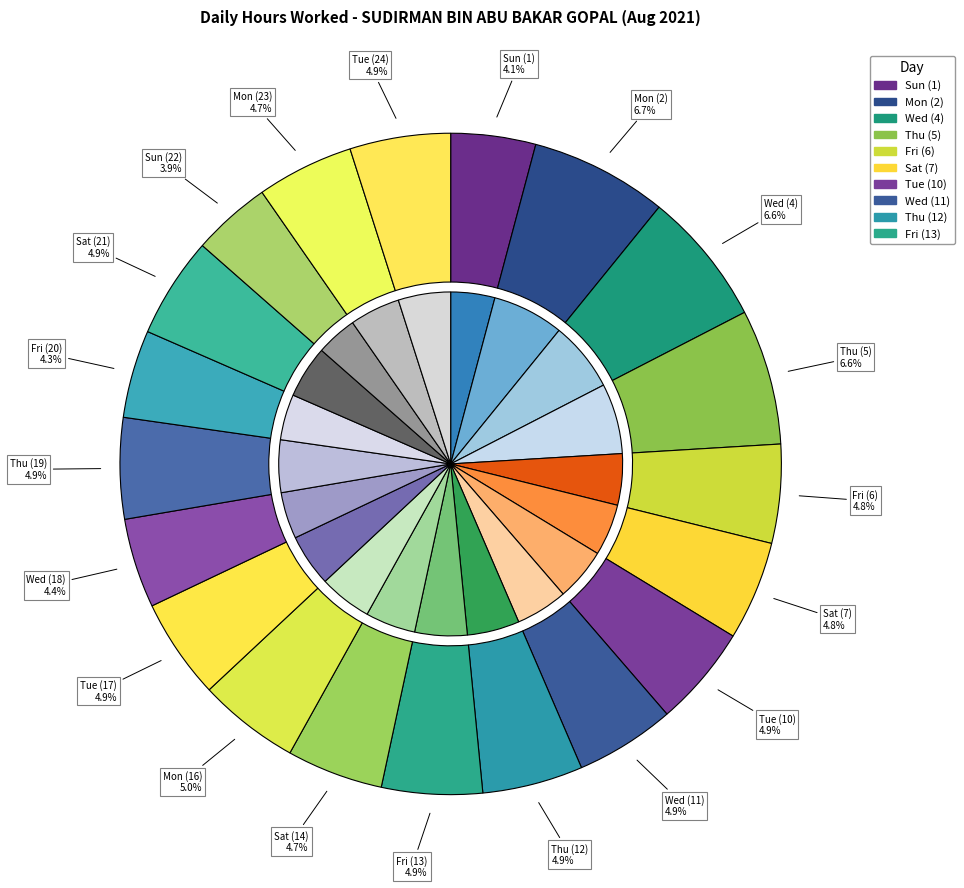

What is the change in value from Sun (1) to Thu (5)?

+5.8